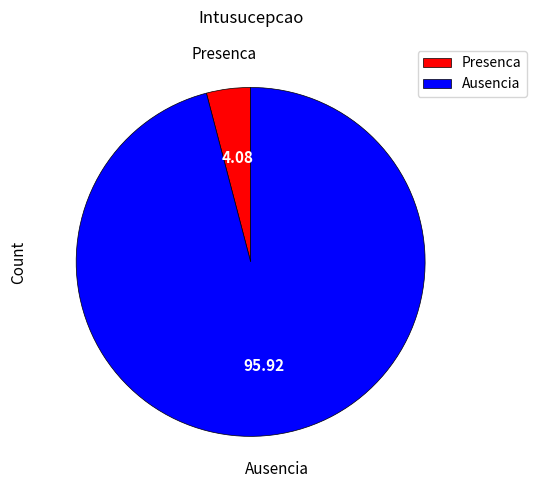

Which category accounts for the majority?

Ausencia